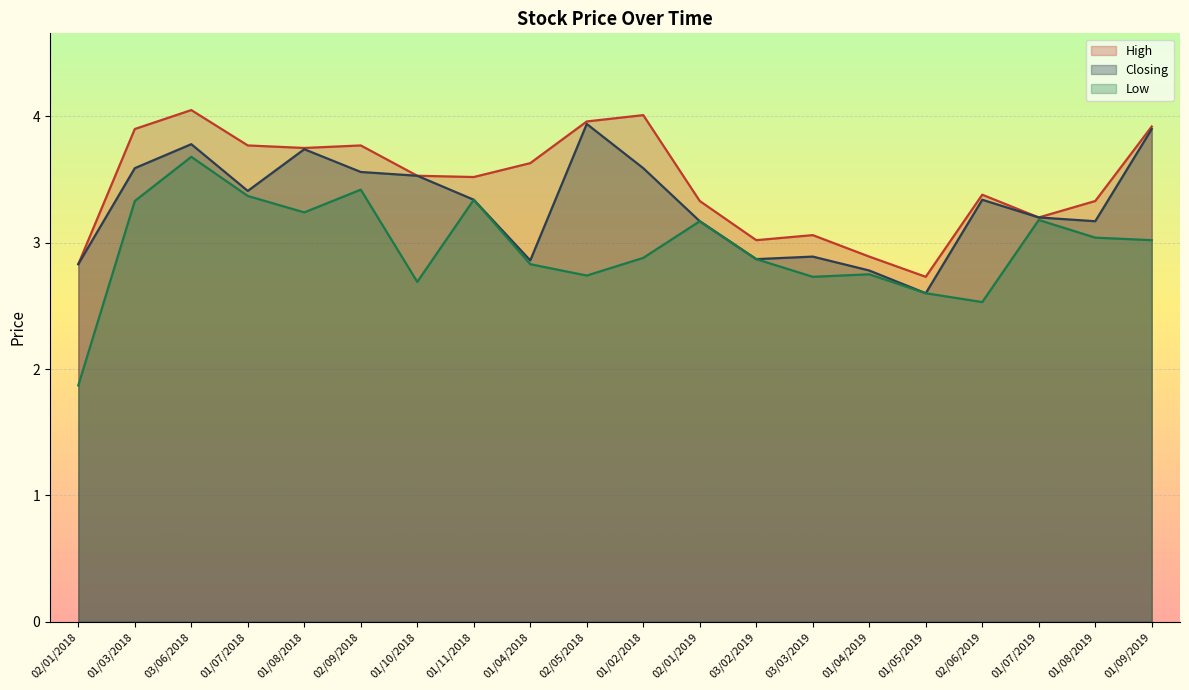

What is the difference between the second highest and minimum values in the Low series?

1.5